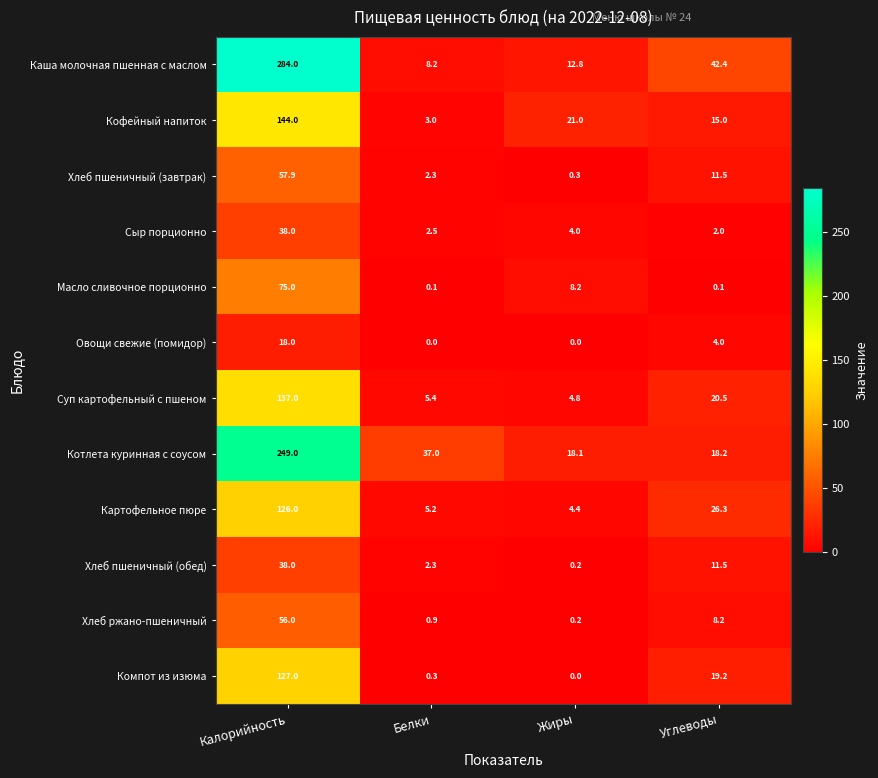

How many categories are shown in the chart?

4